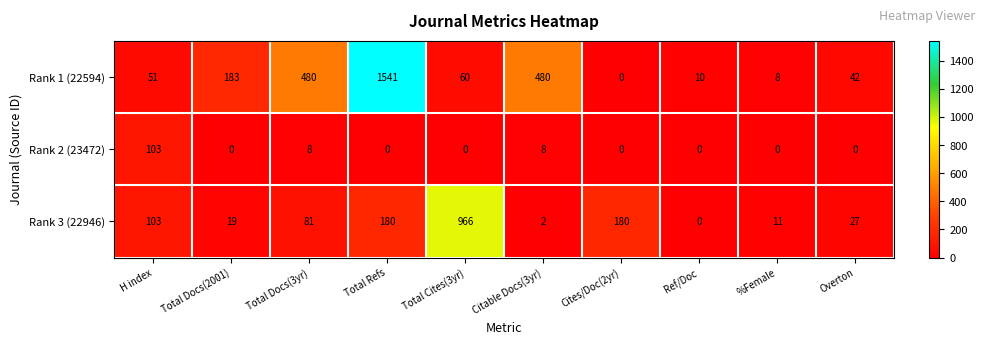

Which series changed the most between H index and Citable Docs(3yr)?

Rank 1 (22594)